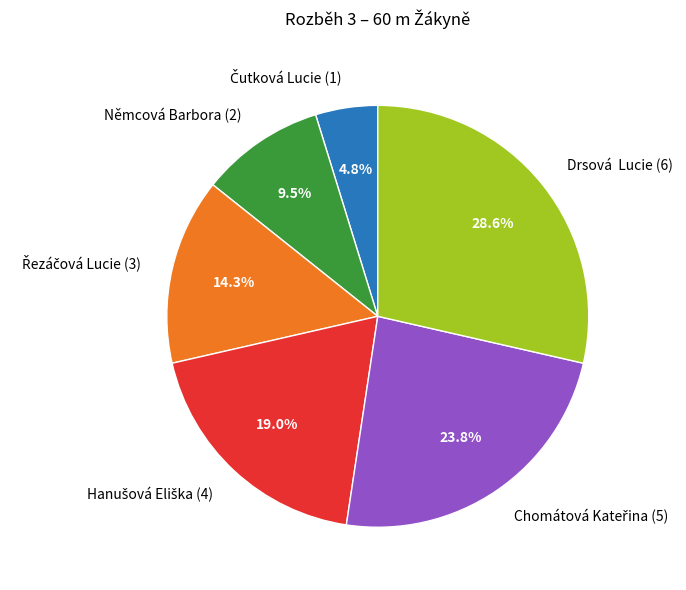

Between Drsová Lucie (6) and Němcová Barbora (2), which is larger?

Drsová Lucie (6)